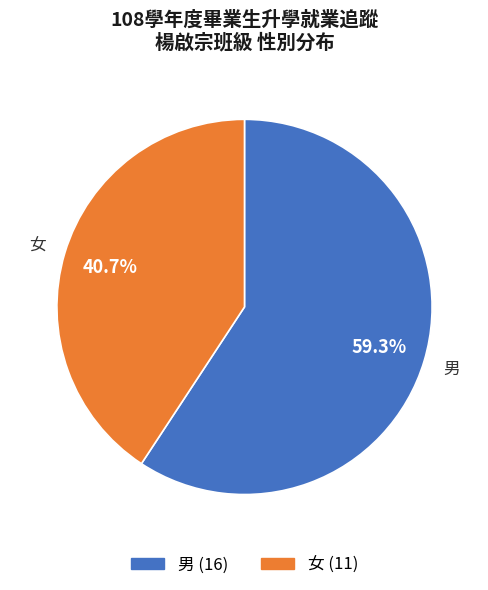

How many segments does this pie chart have?

2